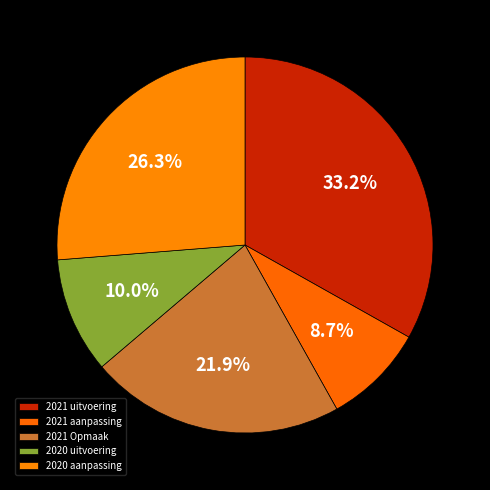

Count the number of slices in the pie.

5